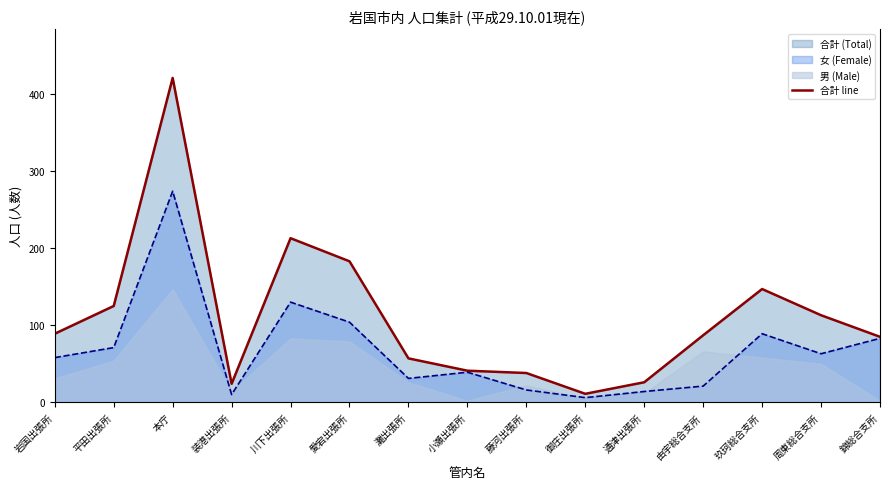

Rank the categories by value from highest to lowest.

本庁, 川下出張所, 愛宕出張所, 玖珂総合支所, 平田出張所, 周東総合支所, 岩国出張所, 由宇総合支所, 錦総合支所, 灘出張所, 小瀬出張所, 藤河出張所, 通津出張所, 装港出張所, 御庄出張所